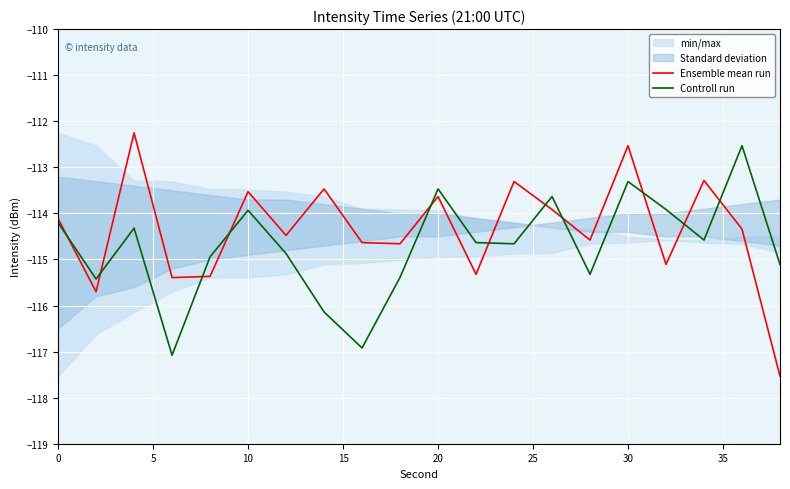

List the series in order of their peak value, highest first.

Ensemble mean run, Controll run